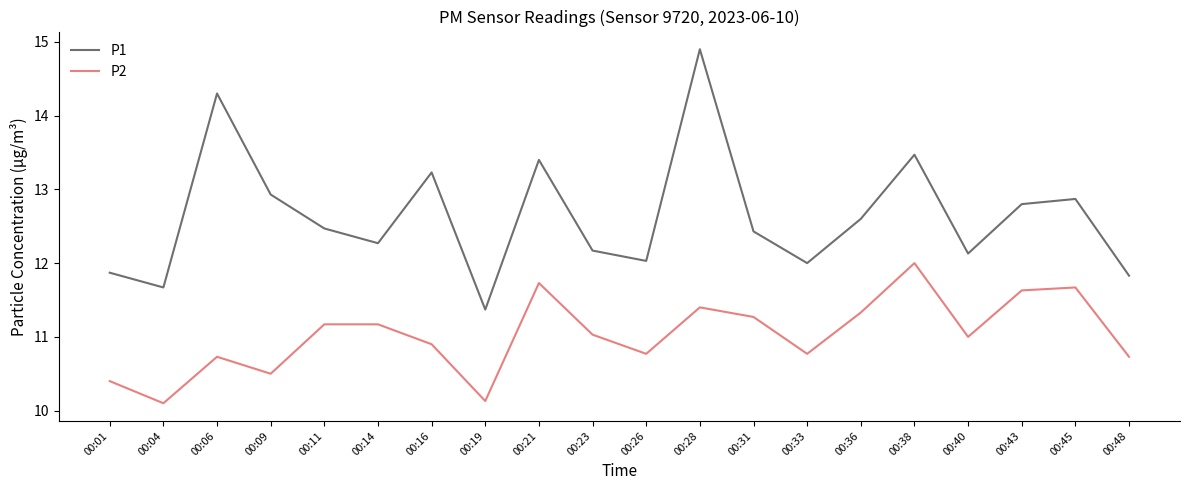

Reading left to right, what are all the values shown in this chart?

P1: 00:01=11.9	00:04=11.7	00:06=14.3	00:09=12.9	00:11=12.5	00:14=12.3	00:16=13.2	00:19=11.4	00:21=13.4	00:23=12.2	00:26=12.0	00:28=14.9	00:31=12.4	00:33=12.0	00:36=12.6	00:38=13.5	00:40=12.1	00:43=12.8	00:45=12.9	00:48=11.8
P2: 00:01=10.4	00:04=10.1	00:06=10.7	00:09=10.5	00:11=11.2	00:14=11.2	00:16=10.9	00:19=10.1	00:21=11.7	00:23=11.0	00:26=10.8	00:28=11.4	00:31=11.3	00:33=10.8	00:36=11.3	00:38=12.0	00:40=11.0	00:43=11.6	00:45=11.7	00:48=10.7